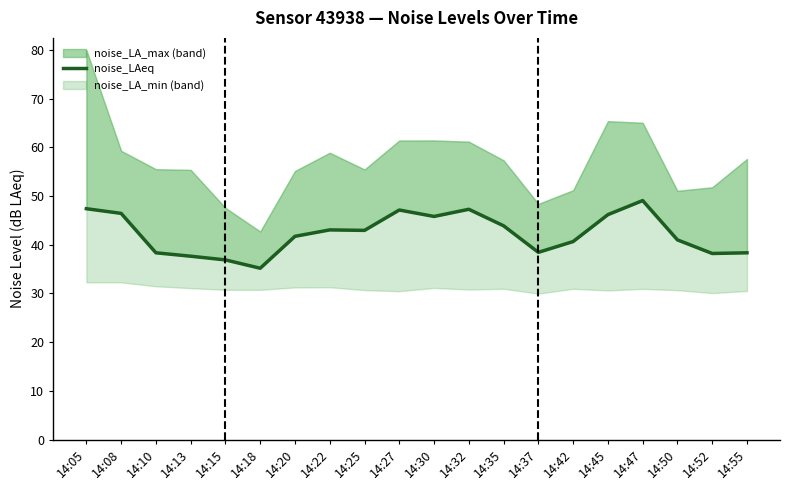

What is the difference between the maximum and second lowest values?

12.2